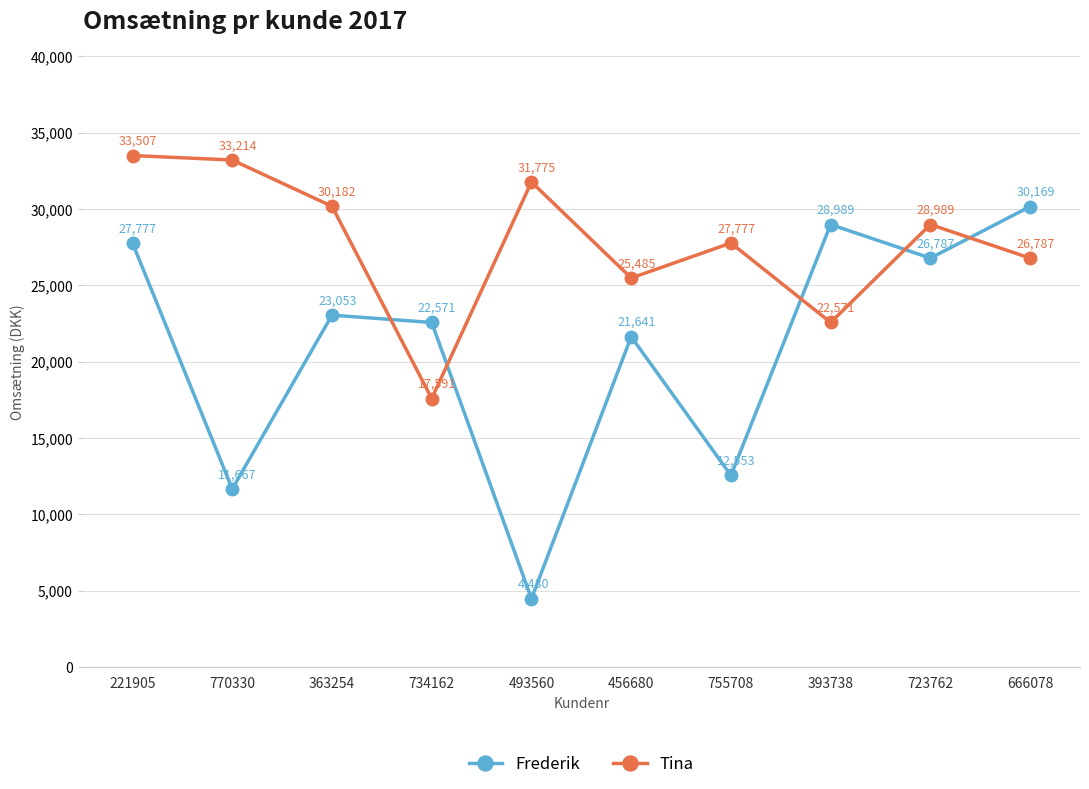

What are all the series names shown in the legend?

Frederik, Tina